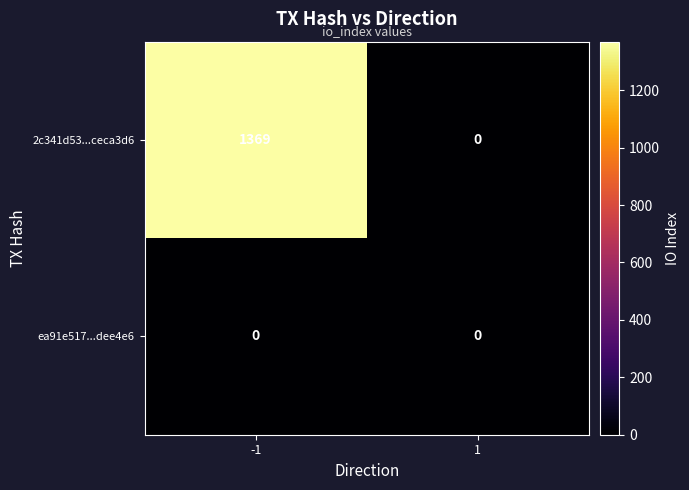

Reading left to right, extract all data points from this chart.

2c341d53...ceca3d6: -1=1369	1=0
ea91e517...dee4e6: -1=0	1=0